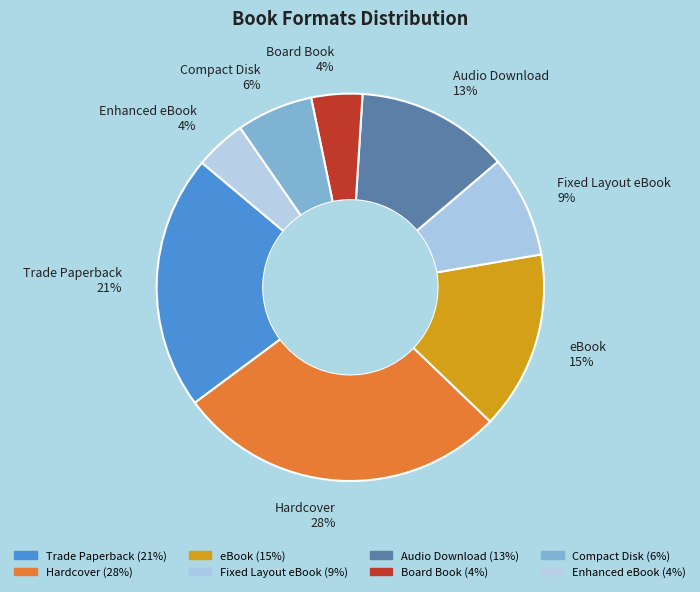

What percentage is the eBook slice, to the nearest percent?

15%